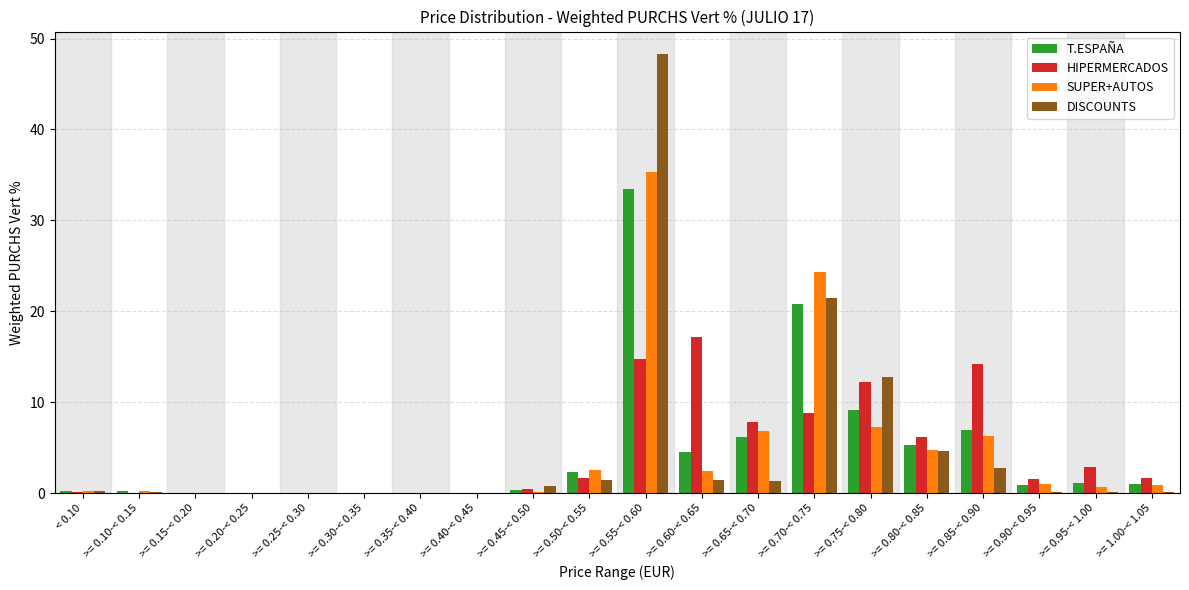

Which category has the highest value in the HIPERMERCADOS series?

>= 0.60-< 0.65